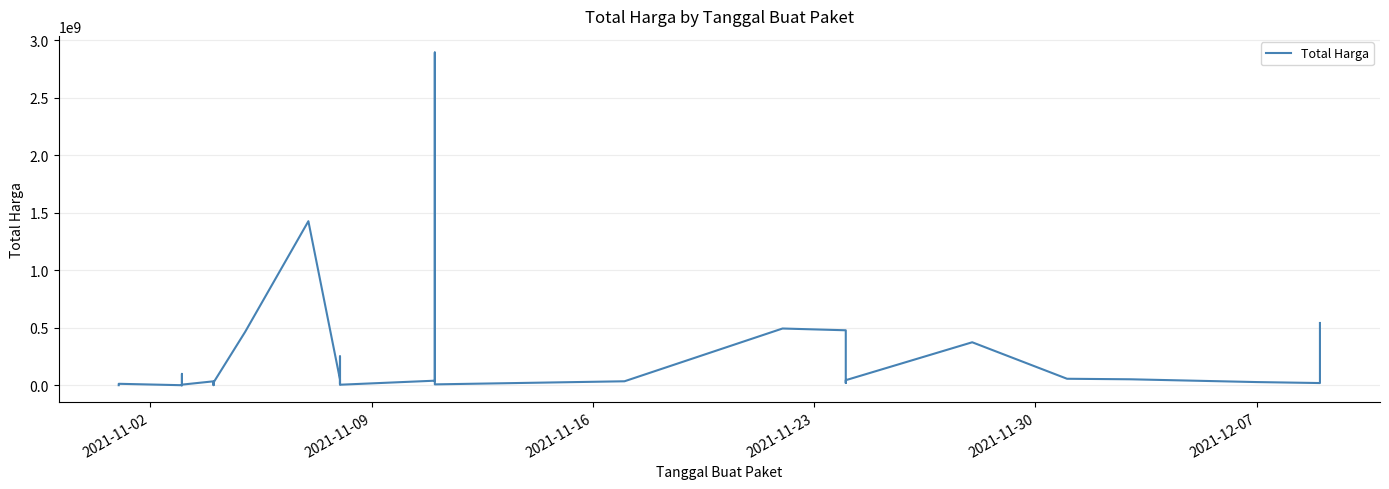

How many data points are less than 27412000?

17